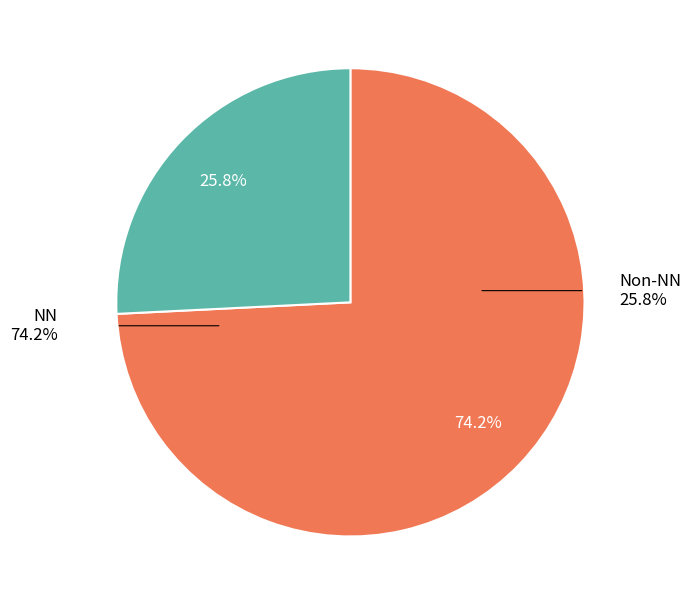

Does 00 represent more than half of the total?

No